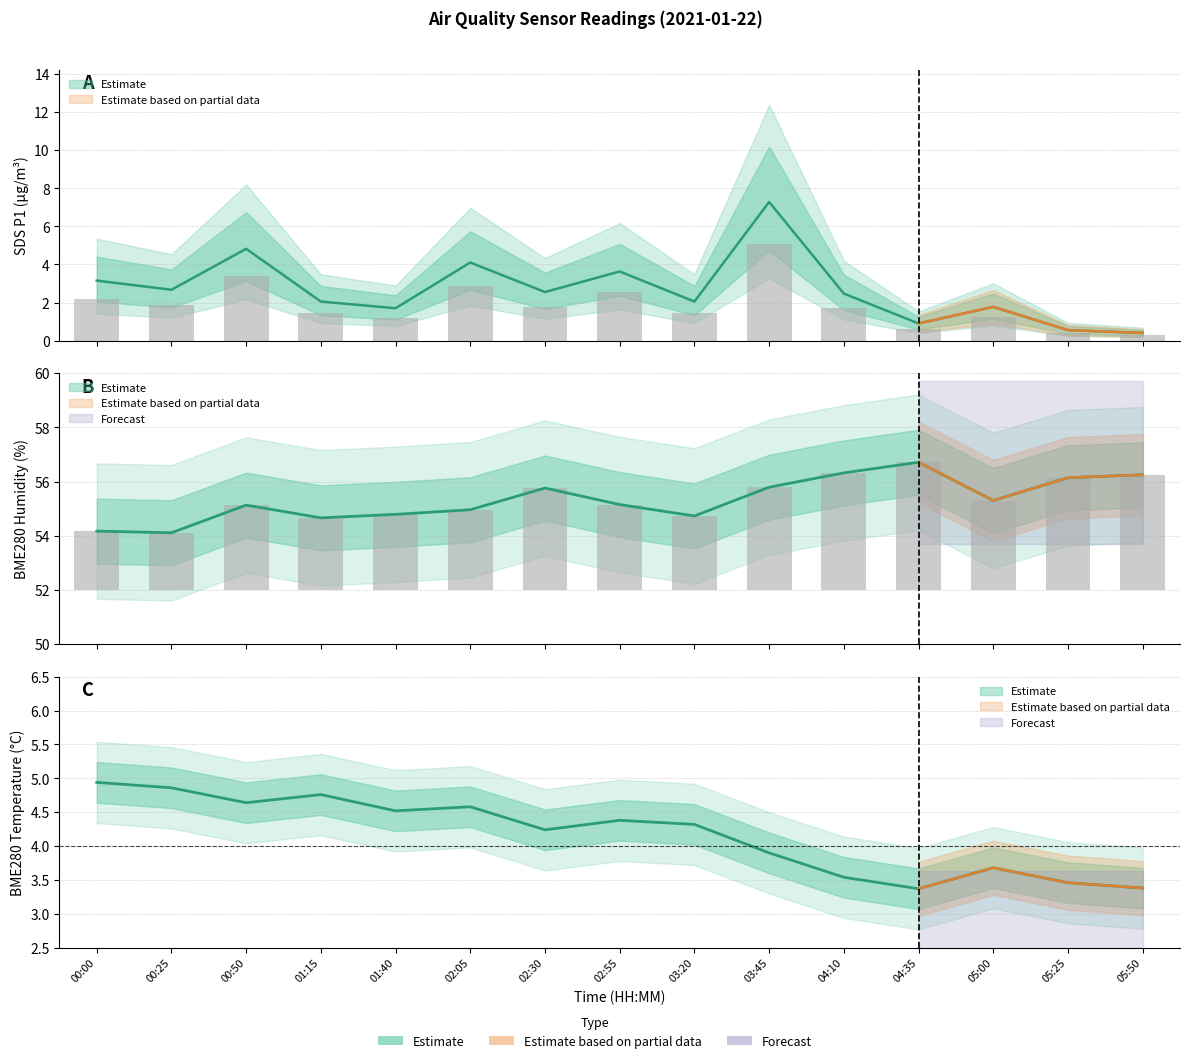

At which category is the sum across all series the highest?

03:45